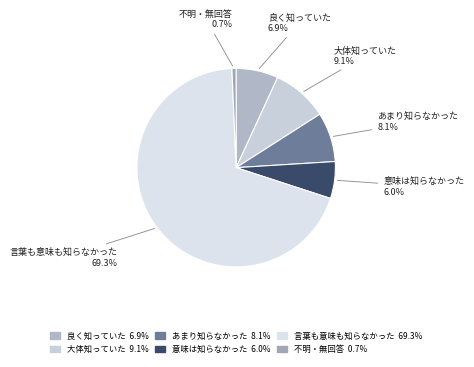

How many segments does this pie chart have?

6